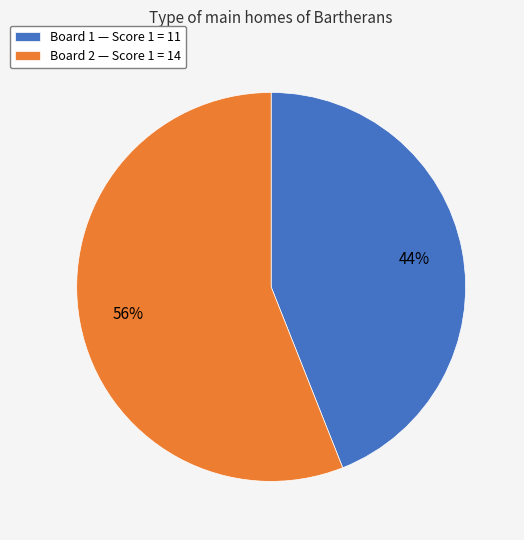

Is it true that Board 1 — Score 1 = 11 is 44% of the pie?

True